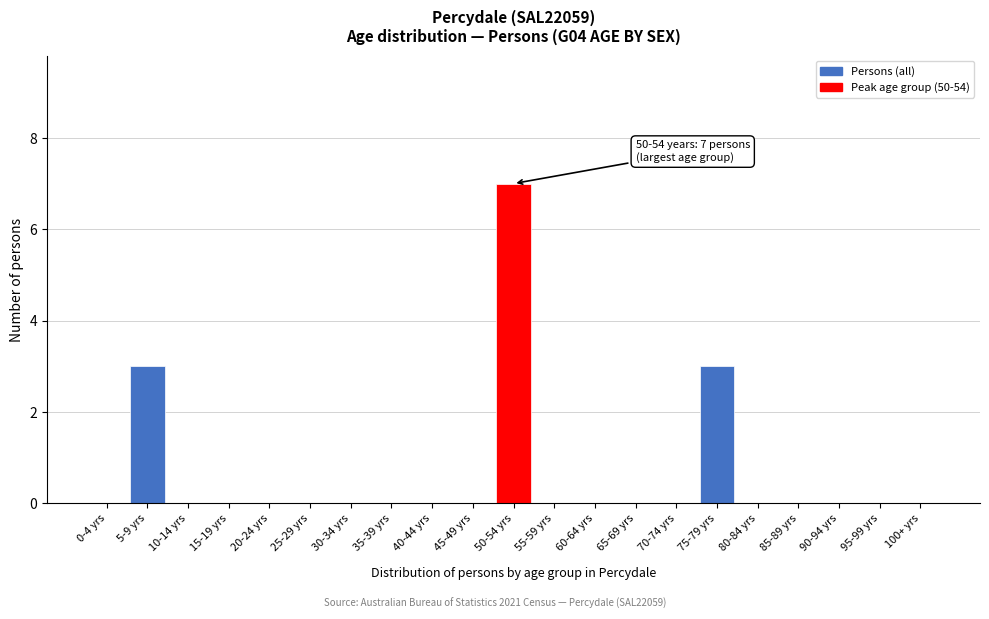

Reading right to left, extract all data points from this chart.

100+ yrs=0	95-99 yrs=0	90-94 yrs=0	85-89 yrs=0	80-84 yrs=0	75-79 yrs=3	70-74 yrs=0	65-69 yrs=0	60-64 yrs=0	55-59 yrs=0	50-54 yrs=7	45-49 yrs=0	40-44 yrs=0	35-39 yrs=0	30-34 yrs=0	25-29 yrs=0	20-24 yrs=0	15-19 yrs=0	10-14 yrs=0	5-9 yrs=3	0-4 yrs=0